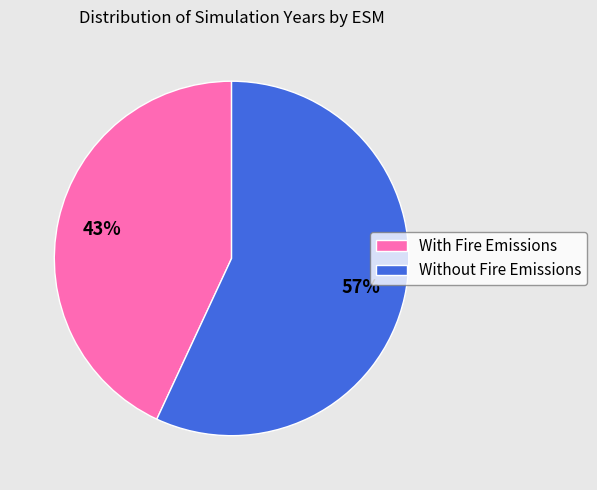

Is there any slice that represents more than half of the pie?

Yes